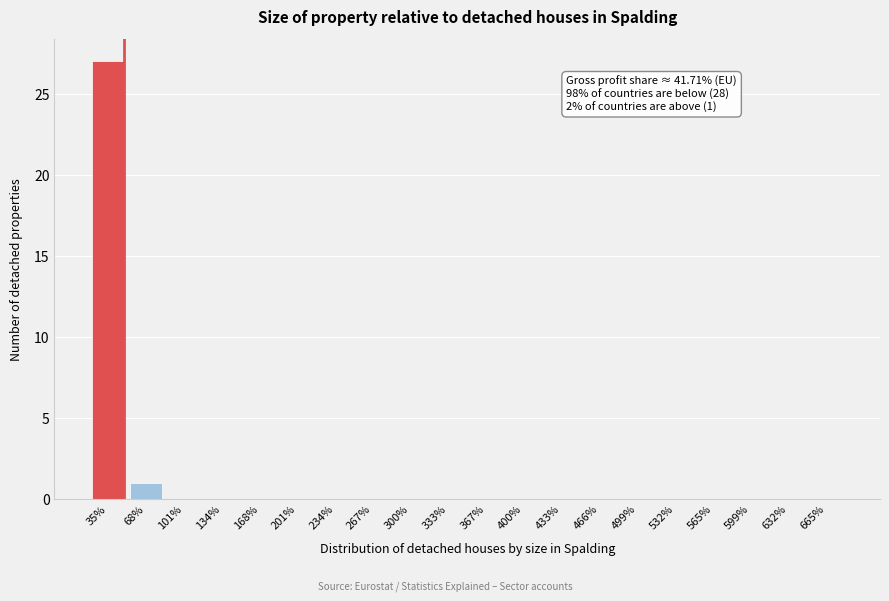

Reading left to right, list all the values displayed in this chart.

35%=27	68%=1	101%=0	134%=0	168%=0	201%=0	234%=0	267%=0	300%=0	333%=0	367%=0	400%=0	433%=0	466%=0	499%=0	532%=0	565%=0	599%=0	632%=0	665%=0